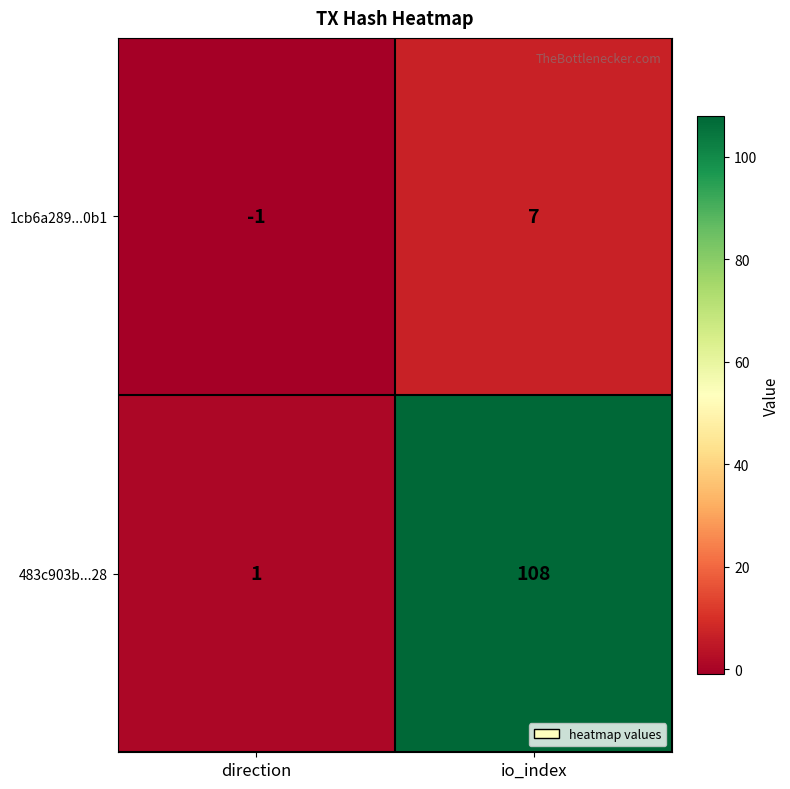

Which series has the widest spread of values?

483c903b...28